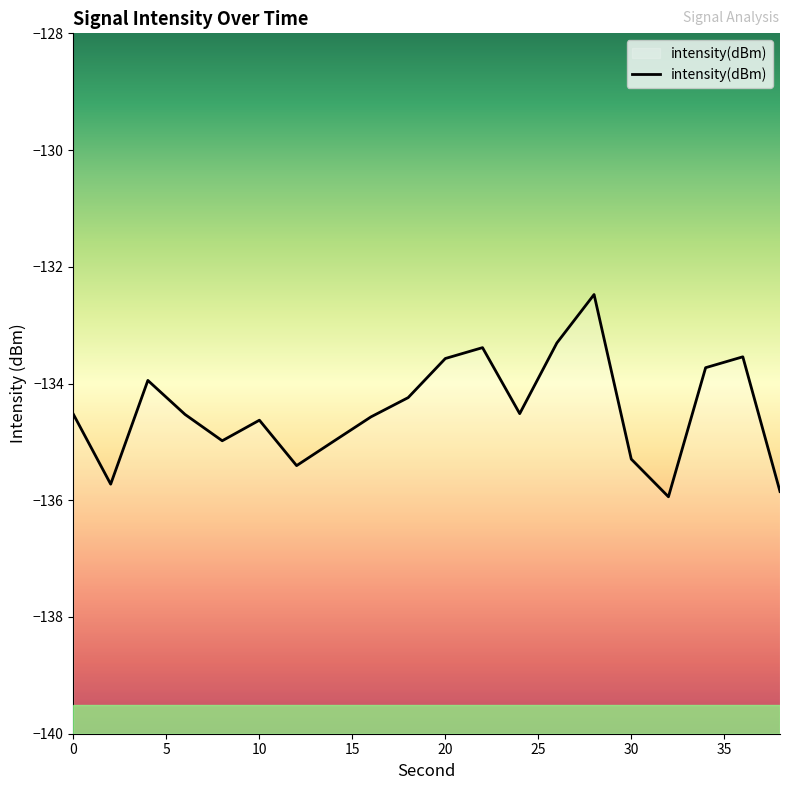

How many interior local peaks (higher than both neighbors) does the data have?

5